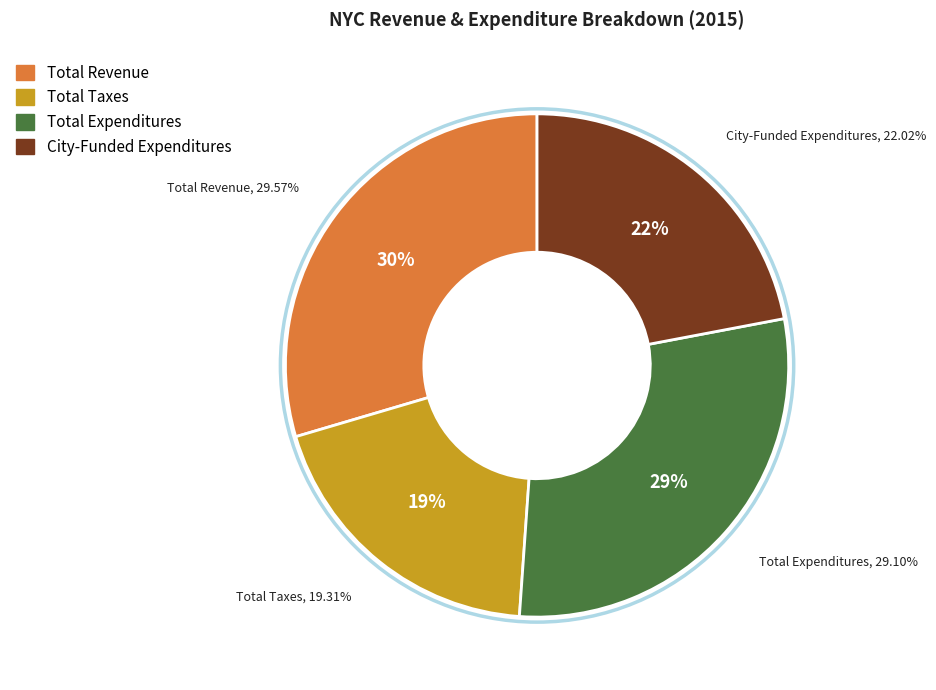

Which category has the biggest portion of the pie?

Total Revenue